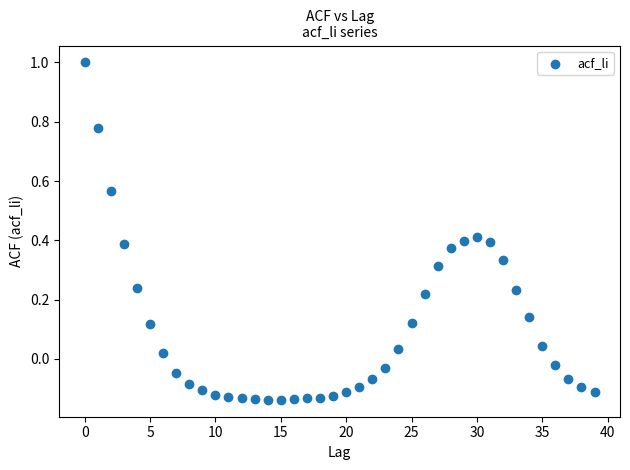

What is the range of Y values (max minus min)?

1.1